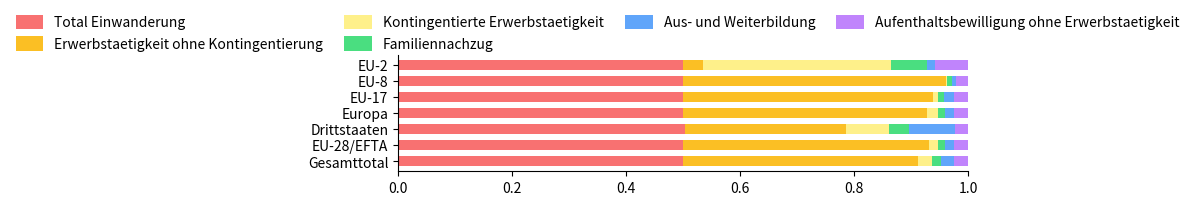

True or false: Total Einwanderung has a value of 0.9 at EU-17.

False